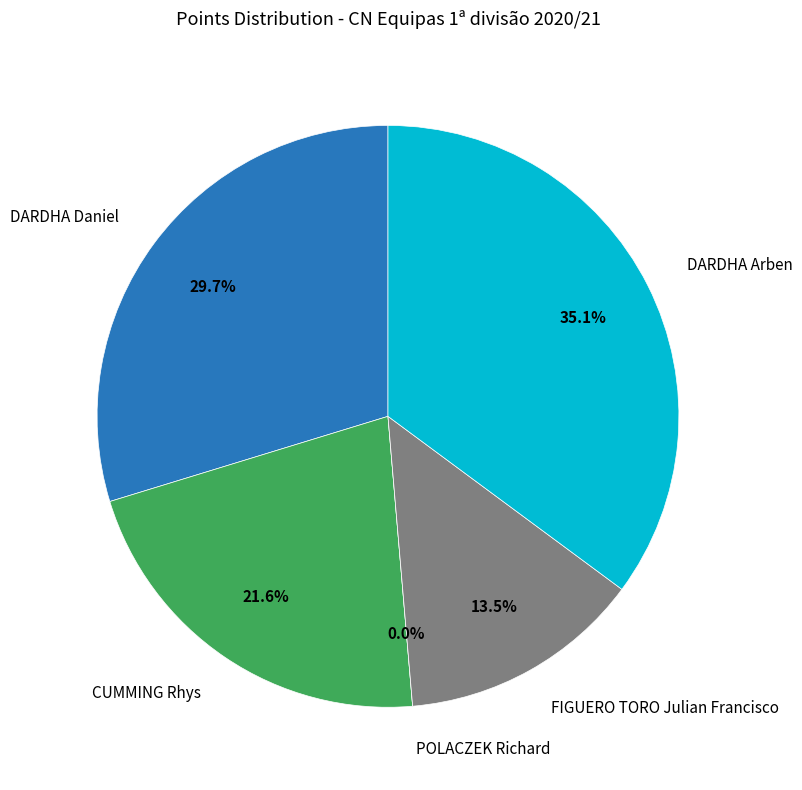

Rank the categories by value from lowest to highest.

POLACZEK Richard, FIGUERO TORO Julian Francisco, CUMMING Rhys, DARDHA Daniel, DARDHA Arben